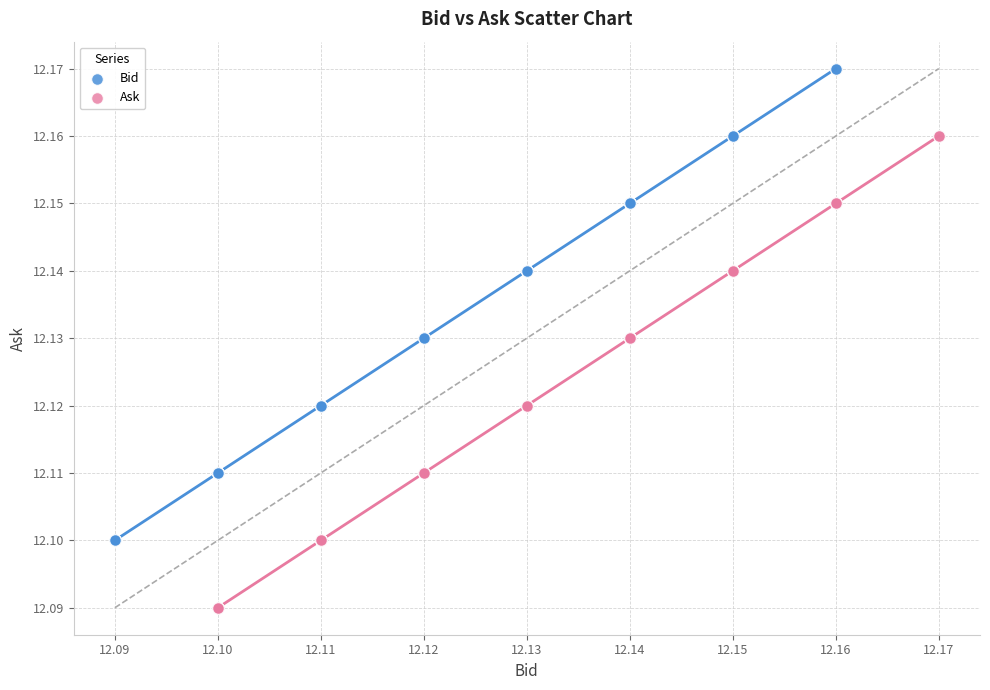

Which series reaches the minimum Y coordinate?

Ask